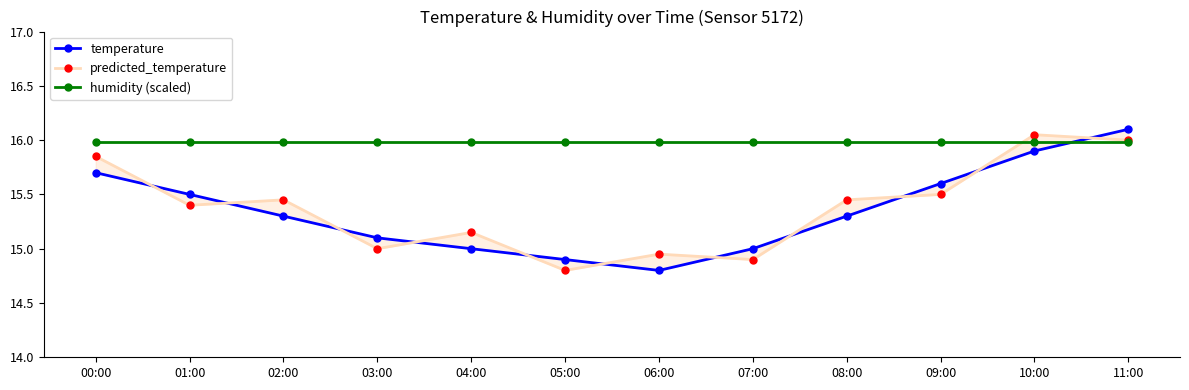

At which label does temperature first exceed 15?

00:00